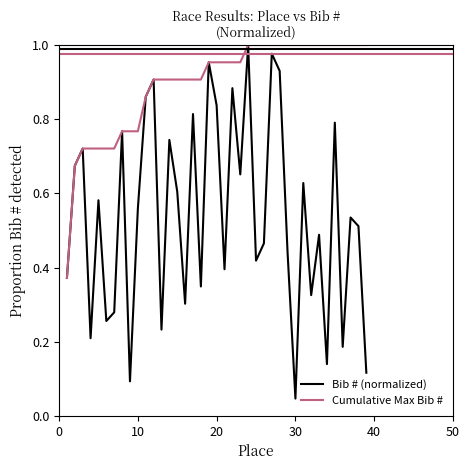

Does the chart have visible grid lines?

No